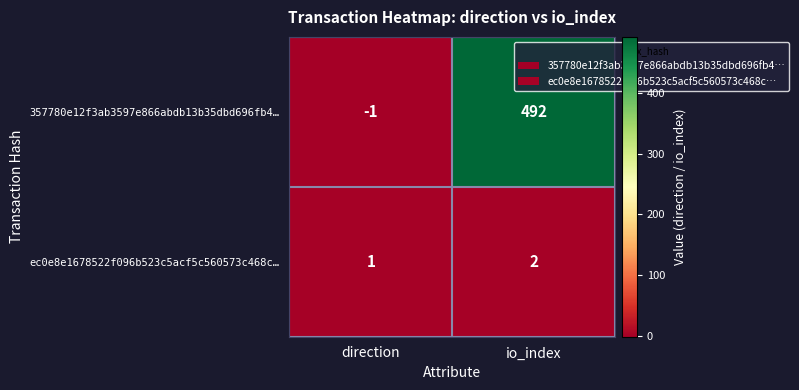

At which category does the chart reach its peak across all series?

io_index